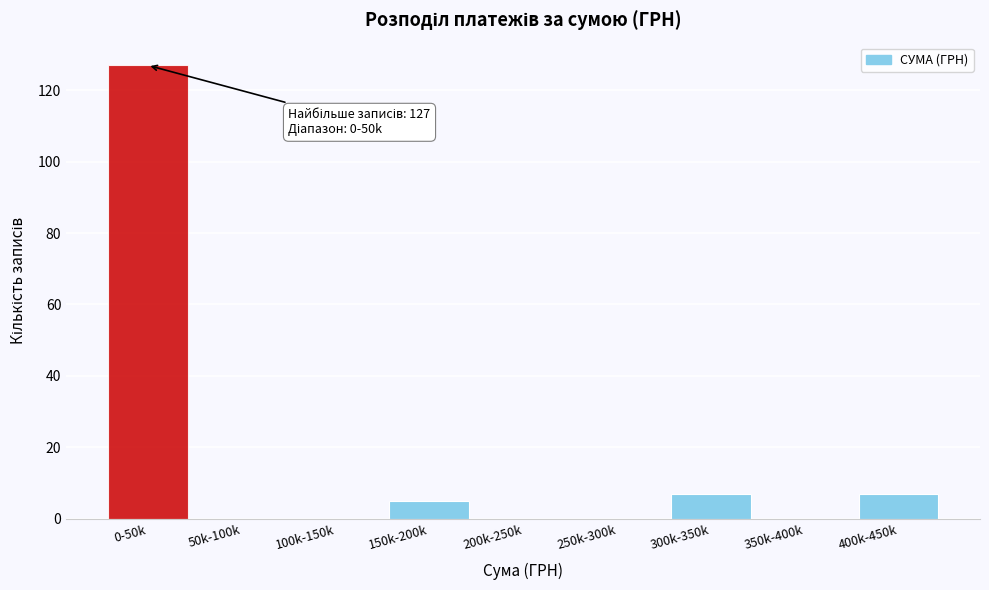

Reading left to right, extract all data points from this chart.

0-50k=127	50k-100k=0	100k-150k=0	150k-200k=5	200k-250k=0	250k-300k=0	300k-350k=7	350k-400k=0	400k-450k=7